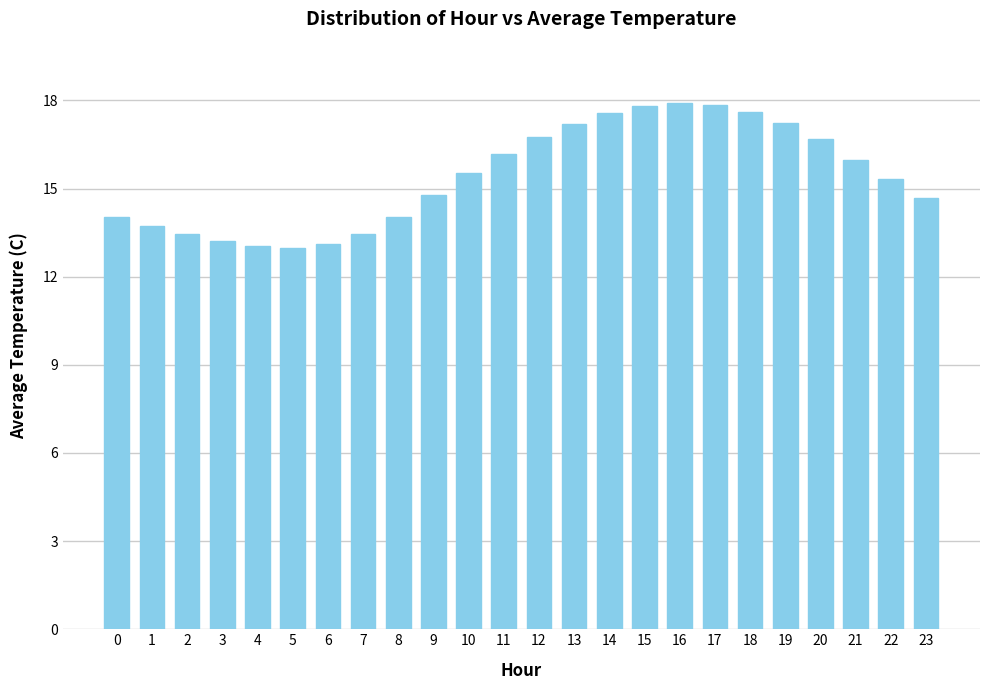

What is the value of the 20th bar from the left?

17.2